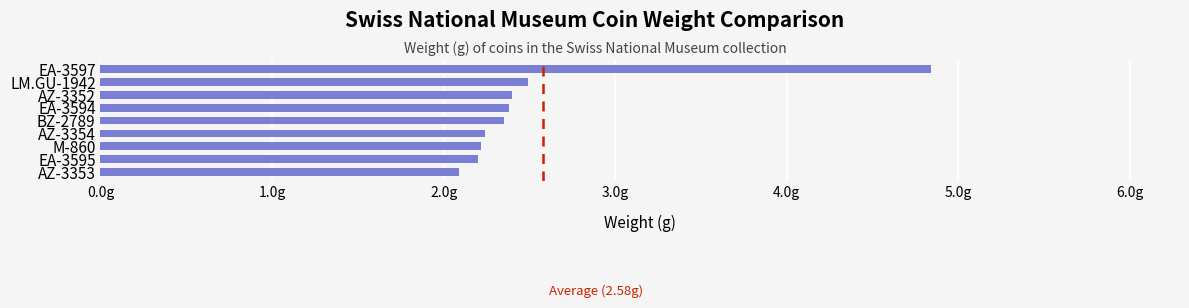

Does the chart contain any negative values?

No